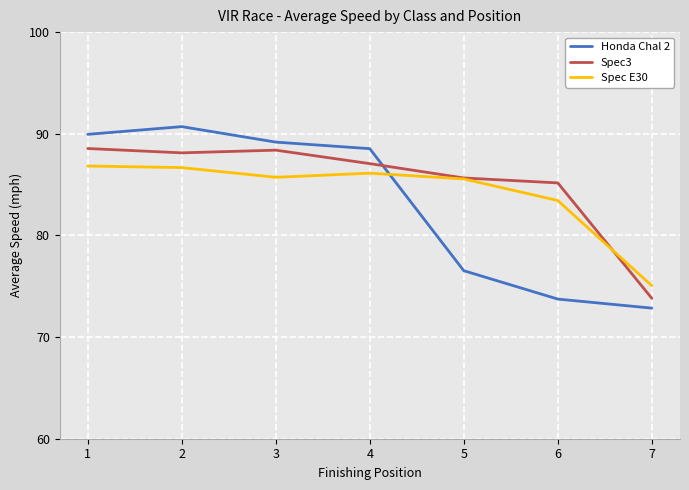

True or false: Spec3 and Honda Chal 2 cross at least once.

True